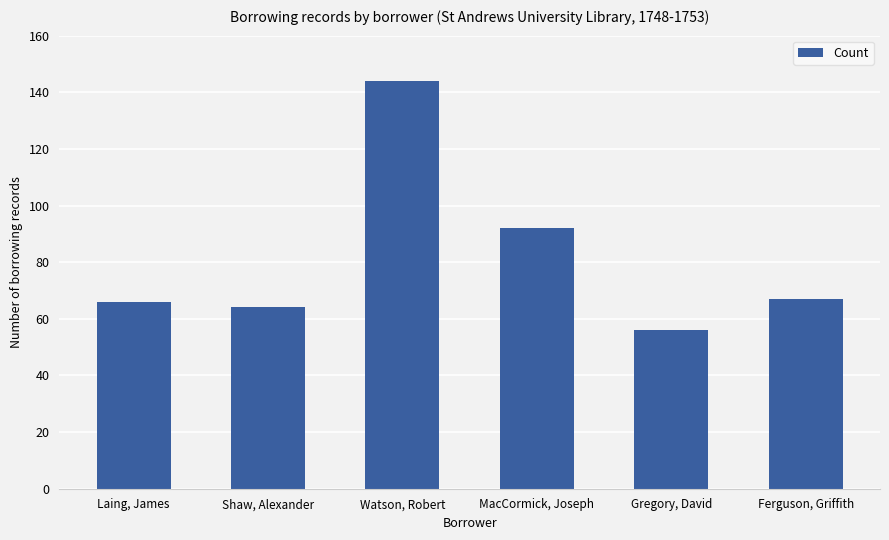

Approximately how many times larger is the value at Ferguson, Griffith compared to MacCormick, Joseph?

0.7